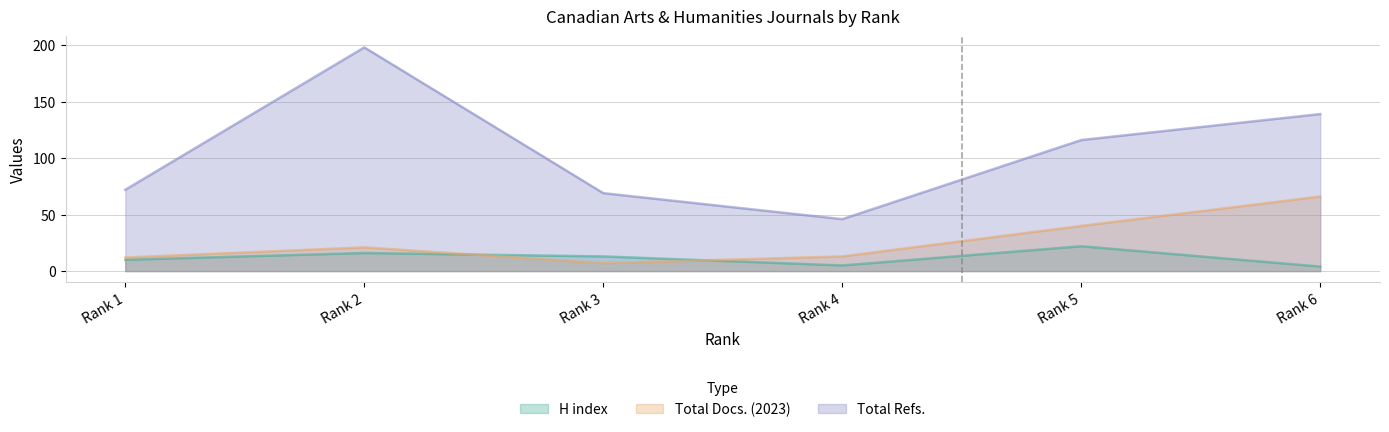

What is the approximate value of Total Docs. (2023) at Rank 4, to the nearest 10?

10